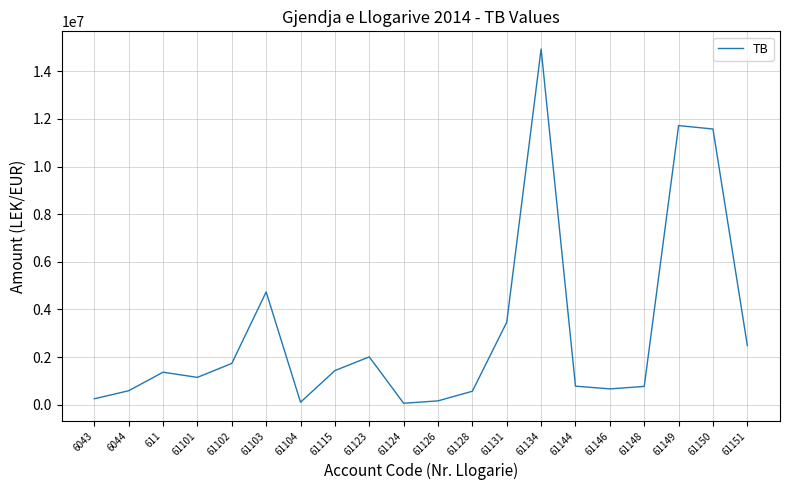

What is the greatest value displayed?

14931158.8